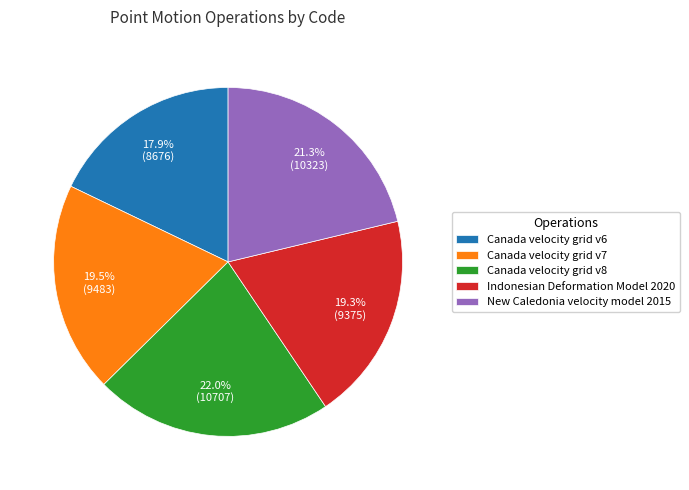

To the nearest percent, what is the average slice percentage?

20%